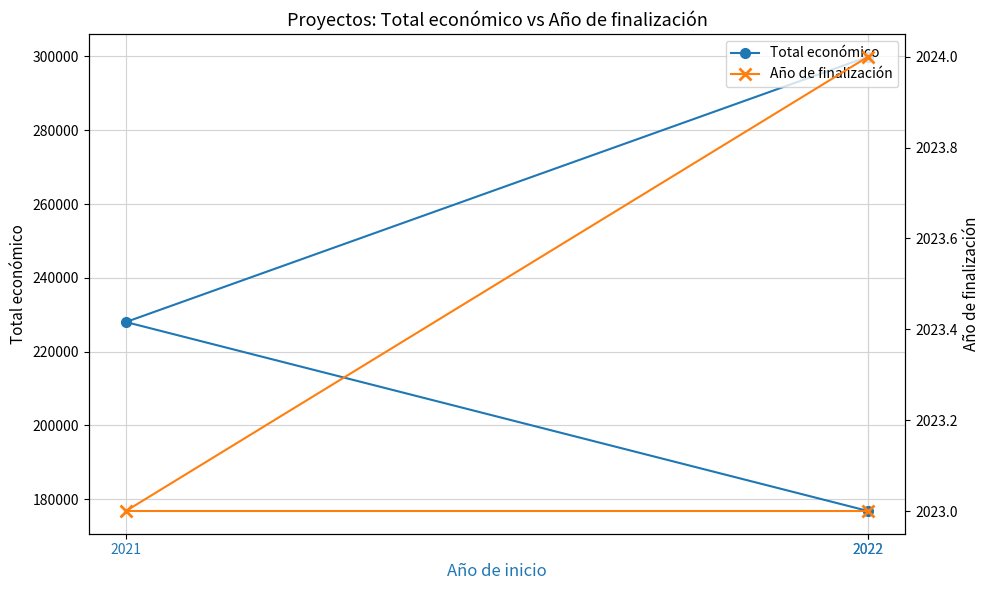

At how many categories does at least one series exceed 134680?

3